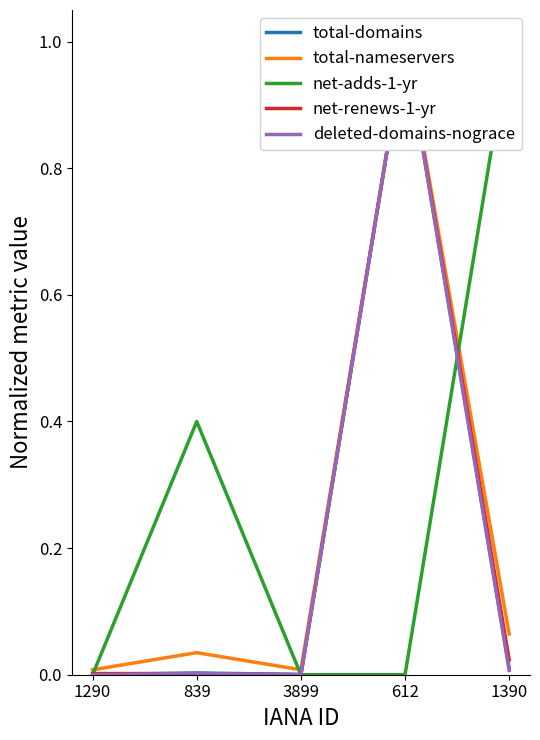

Which series has the widest spread of values?

net-adds-1-yr